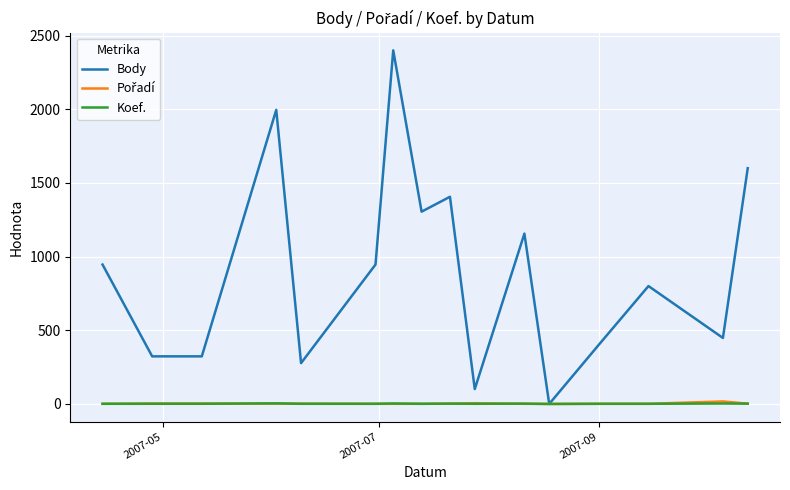

Which series has the largest total across all categories?

Body